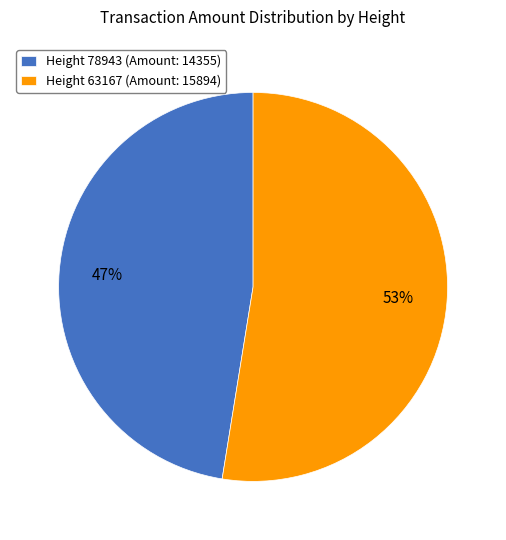

What percentage is the Height 78943 (Amount: 14355) slice, to the nearest percent?

47%